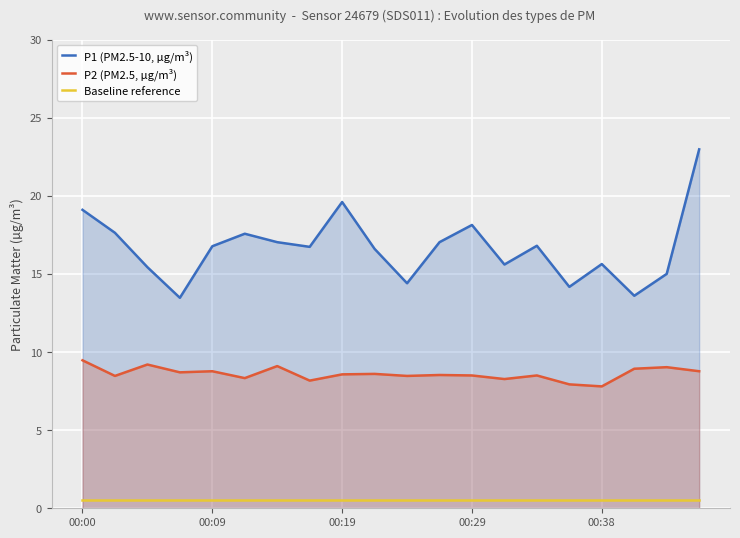

At which category is the sum across all series the highest?

19